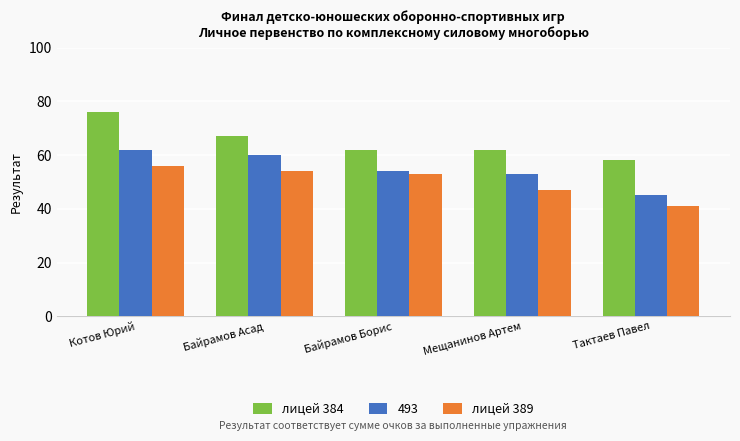

What are all the series names shown in the legend?

лицей 384, 493, лицей 389